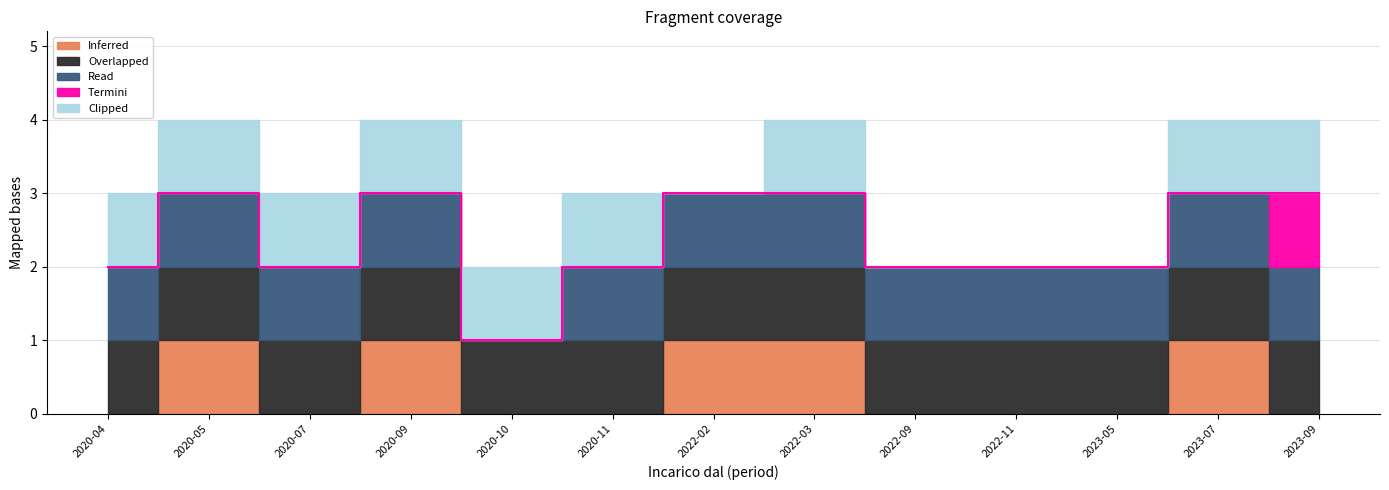

What is the value of the Overlapped point at the 13th from the left?

1